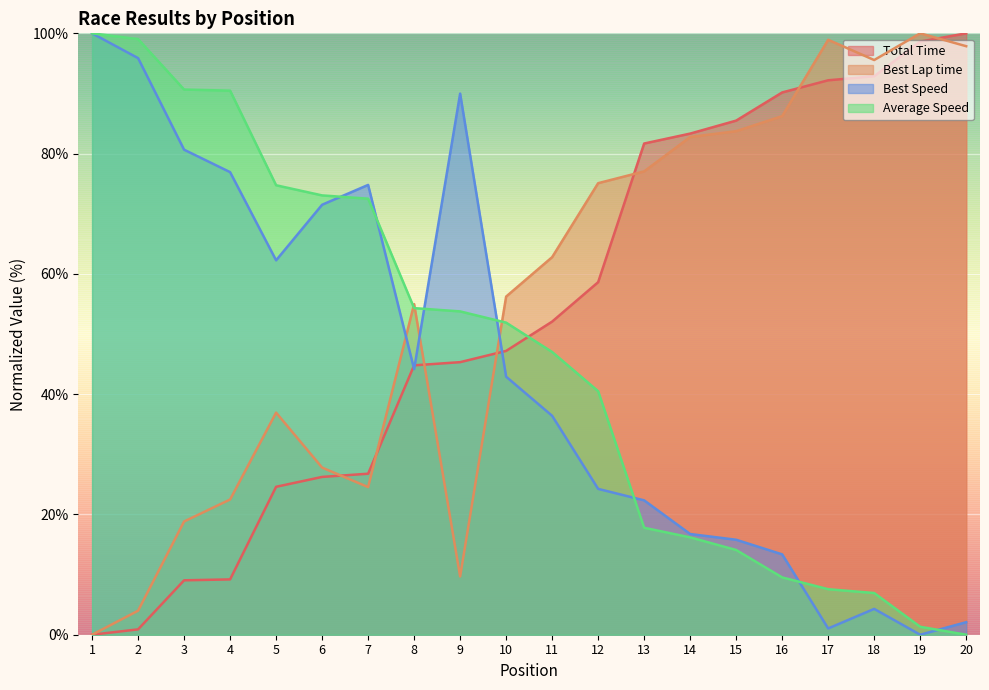

Which has a higher value, 1 or 10?

10